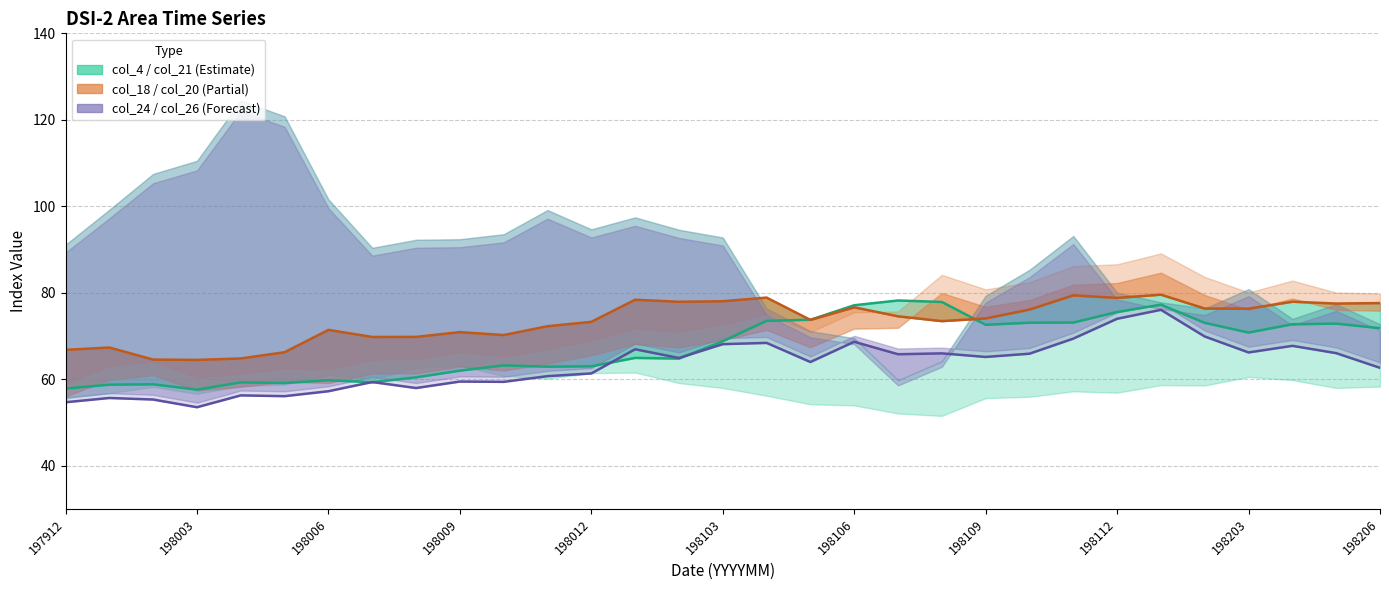

True or false: col_18 and col_26 intersect in this chart.

False